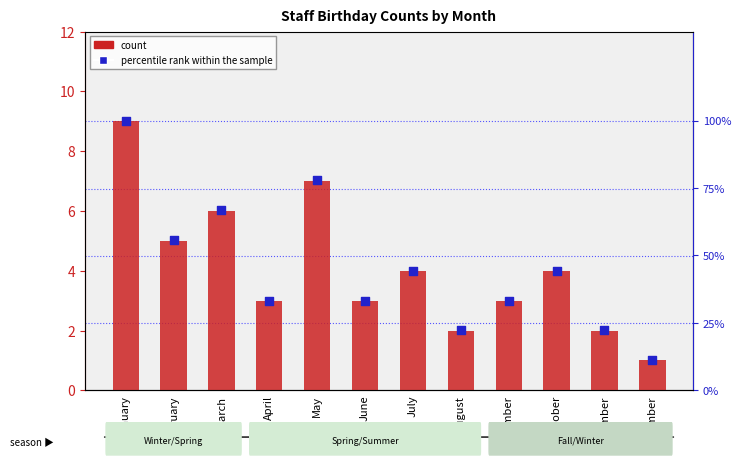

At how many categories does at least one series exceed 98?

1